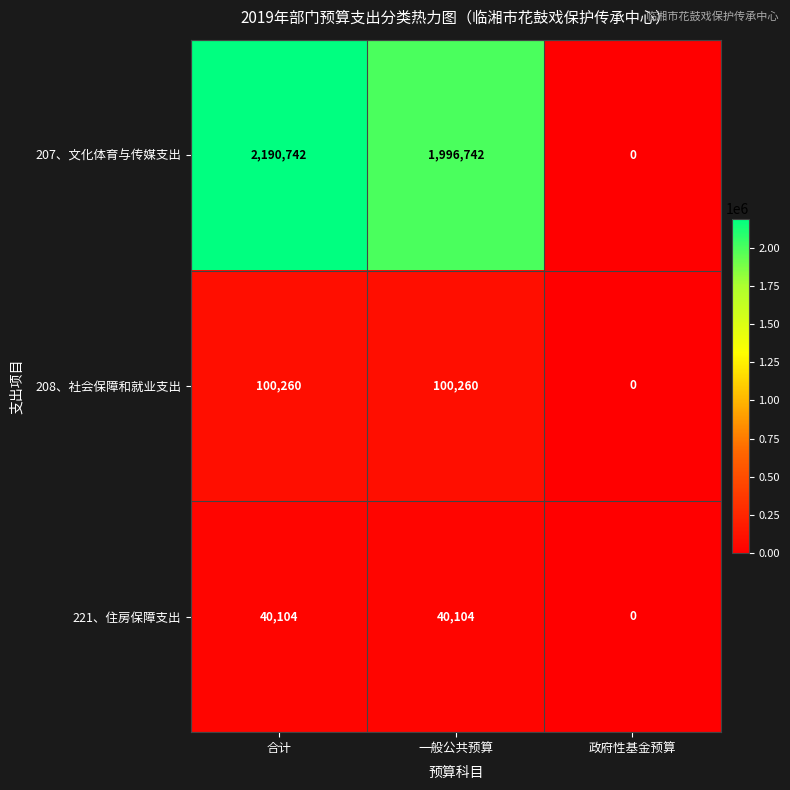

Reading left to right, what are all the values shown in this chart?

207、文化体育与传媒支出: 合计=2190742	一般公共预算=1996742	政府性基金预算=0
208、社会保障和就业支出: 合计=100260	一般公共预算=100260	政府性基金预算=0
221、住房保障支出: 合计=40104	一般公共预算=40104	政府性基金预算=0